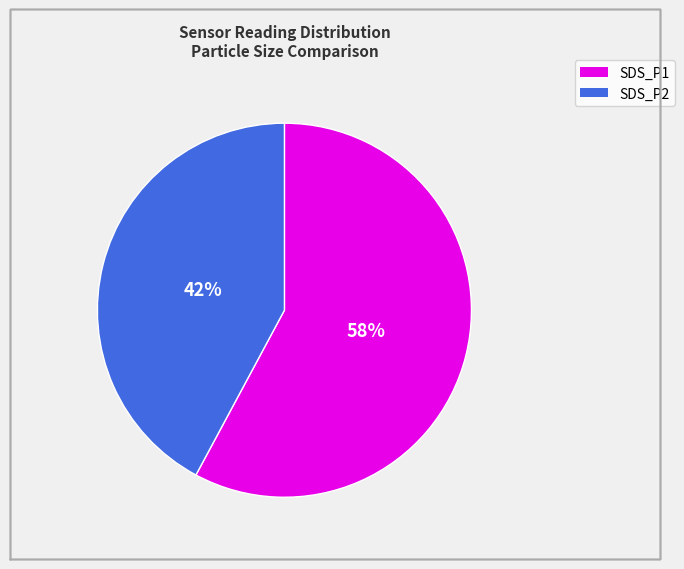

To the nearest percent, what is the average slice percentage?

50%